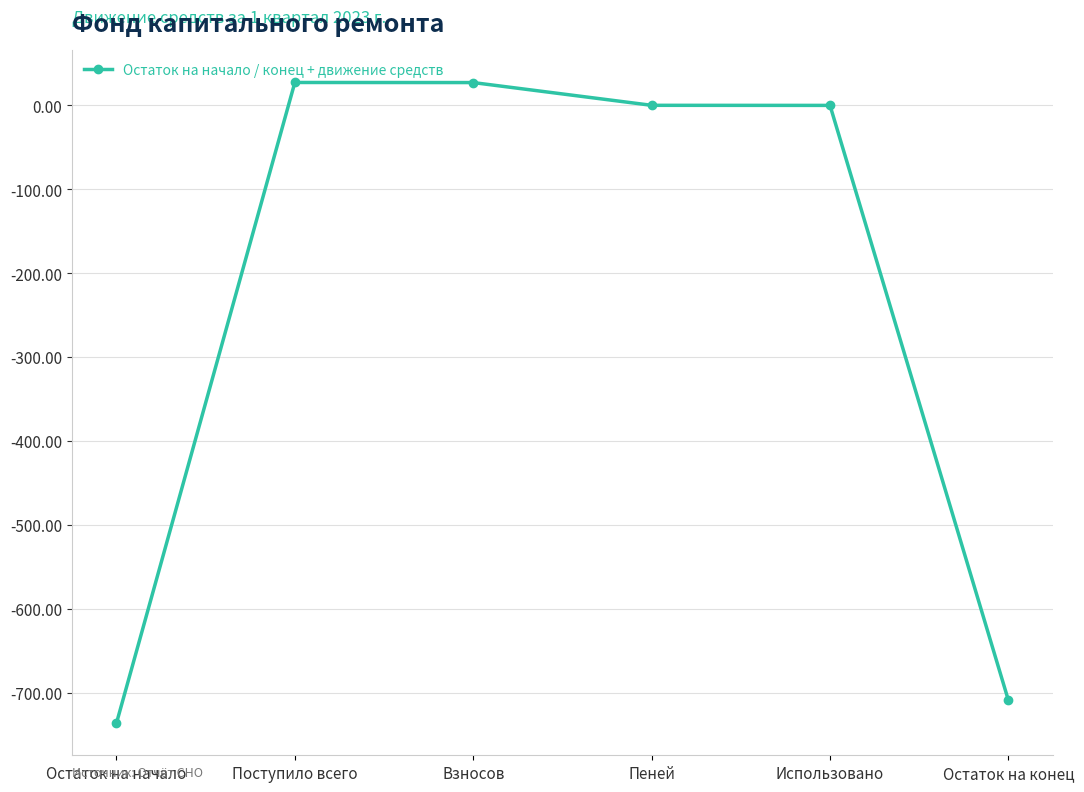

What is the sum of the values at Поступило всего and Пеней?

27.4